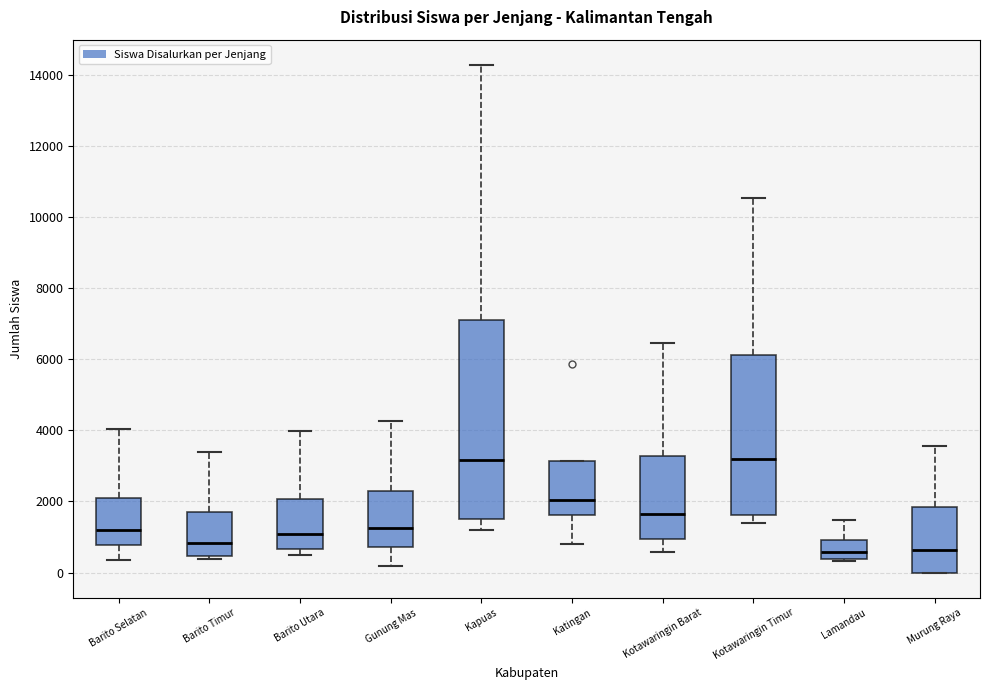

Reading left to right, transcribe this box plot: for each box, give where its median line is, the range the box spans, and where its two whiskers end, as read against the y-axis. The values are not printed on the chart, so give them approximately, as read against the axis.

Barito Selatan: median 1200, box 800 to 2200, whiskers 400 to 4000
Barito Timur: median 800, box 400 to 1600, whiskers 400 (just below the box's lower edge) to 3400
Barito Utara: median 1000, box 600 to 2000, whiskers 400 to 4000
Gunung Mas: median 1200, box 800 to 2200, whiskers 200 to 4200
Kapuas: median 3200, box 1600 to 7000, whiskers 1200 to 14200
Katingan: median 2000, box 1600 to 3200, whiskers 800 to 3200
Kotawaringin Barat: median 1600, box 1000 to 3200, whiskers 600 to 6400
Kotawaringin Timur: median 3200, box 1600 to 6200, whiskers 1400 to 10600
Lamandau: median 600, box 400 to 1000, whiskers 400 to 1400
Murung Raya: median 600, box 0 to 1800, whiskers 0 to 3600